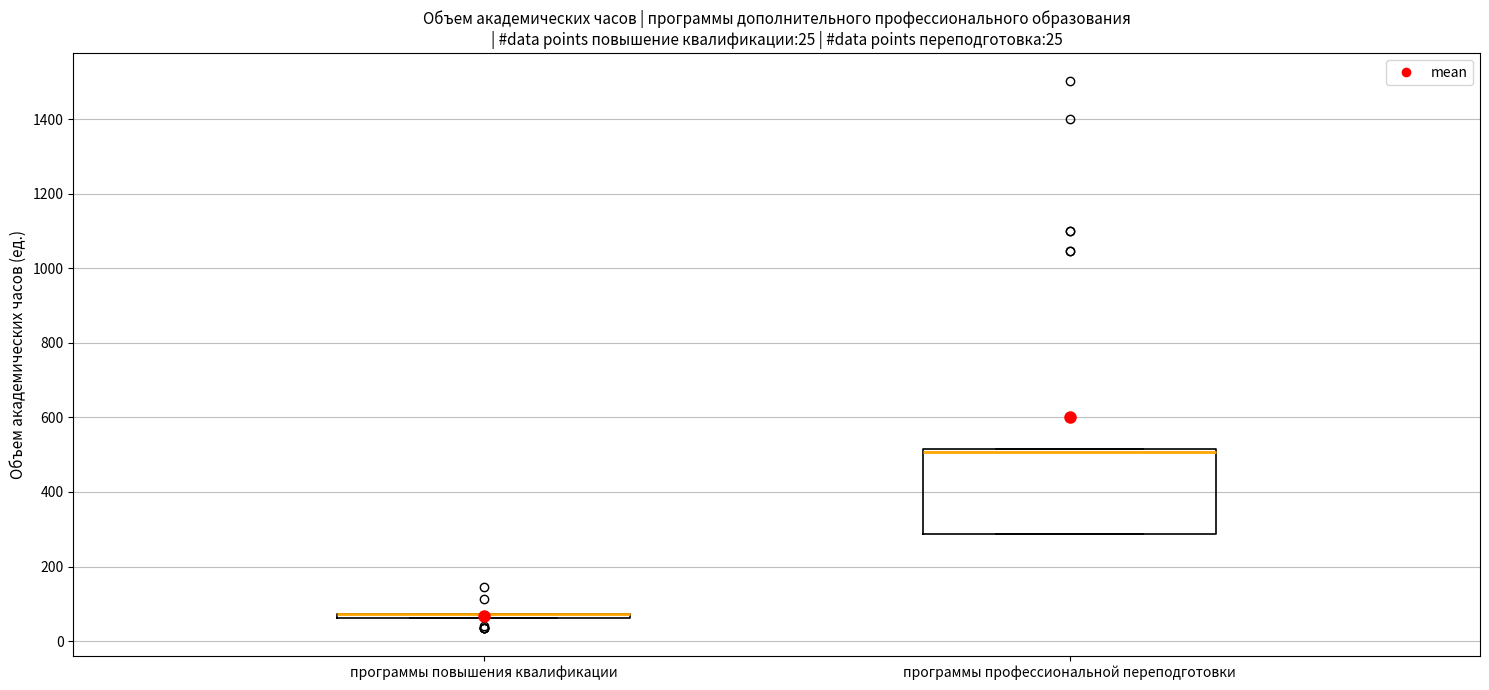

Comparing the boxes themselves (not the whiskers), which one is the tallest?

программы профессиональной переподготовки